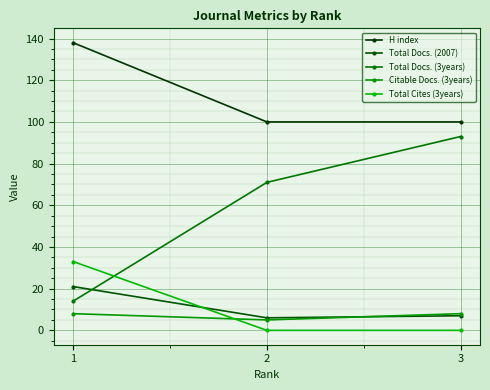

What is the lowest value of the H index series?

100